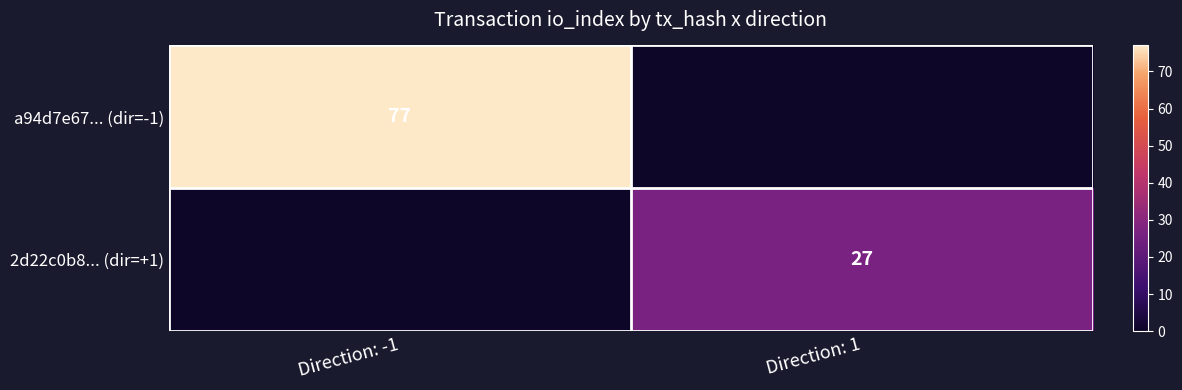

True or false: 2d22c0b8... (dir=+1) has a value of 6 at Direction: 1.

False